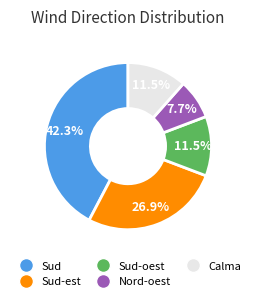

Does any single category account for the majority?

No